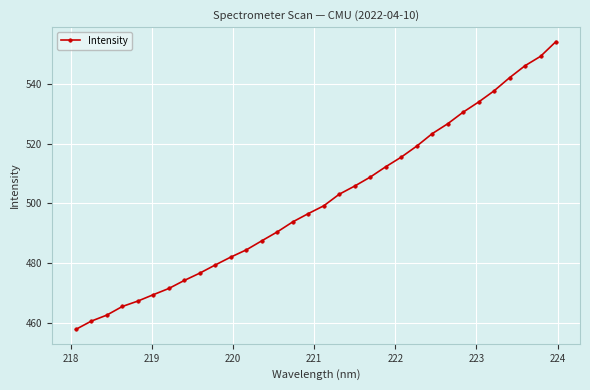

What is the minimum value shown in the chart?

458.0